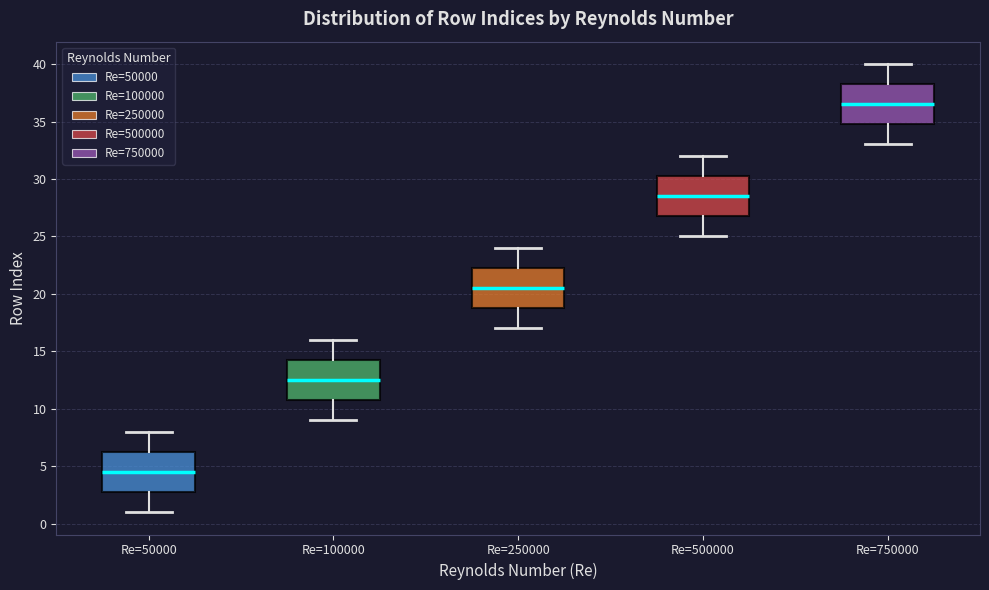

Reading left to right, read every box against the y-axis: the position of its median line, the range the box covers, and the ends of its whiskers. The values are not printed on the chart, so give them approximately, as read against the axis.

Re=50000: median 4.5, box 3.0 to 6.5, whiskers 1.0 to 8.0
Re=100000: median 12.5, box 11.0 to 14.5, whiskers 9.0 to 16.0
Re=250000: median 20.5, box 19.0 to 22.5, whiskers 17.0 to 24.0
Re=500000: median 28.5, box 27.0 to 30.5, whiskers 25.0 to 32.0
Re=750000: median 36.5, box 35.0 to 38.5, whiskers 33.0 to 40.0